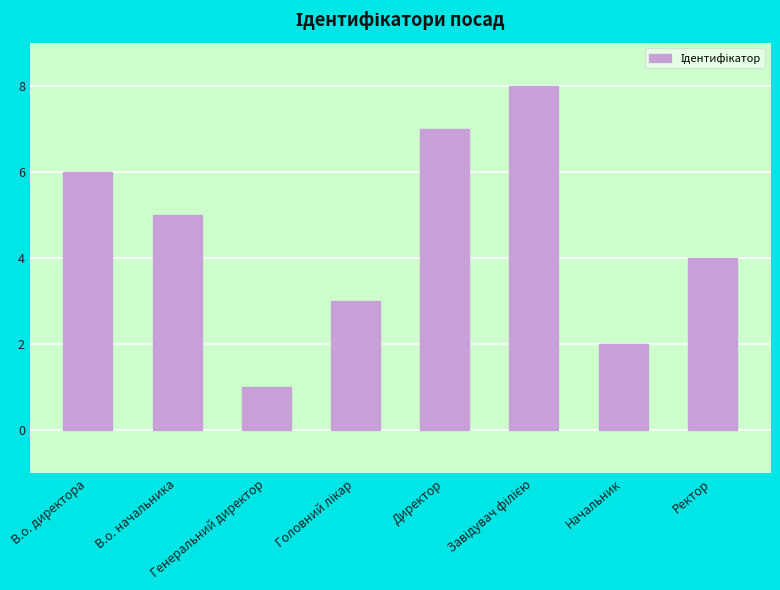

How many bars are there in total?

8